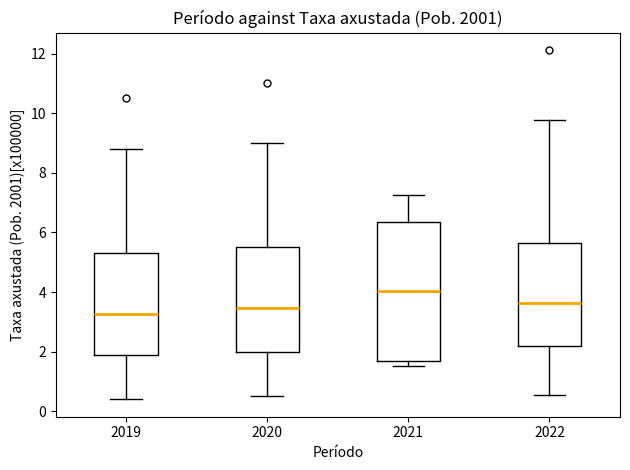

Where does the lower whisker of the box at x = 2022 end on the y-axis? The values are not printed on the chart, so give them approximately, as read against the axis.

0.6